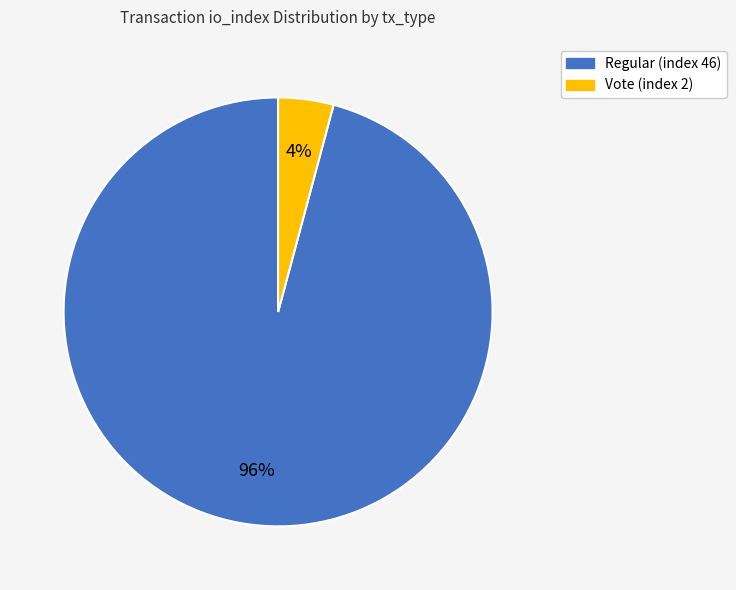

Which category has the smallest portion of the pie?

Vote (index 2)